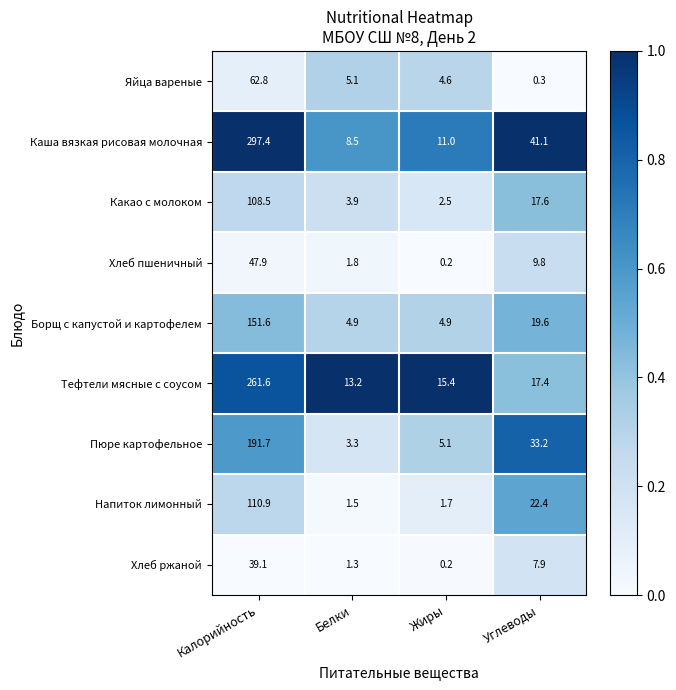

What is the sum of the Яйца вареные values at Жиры and Углеводы?

4.9